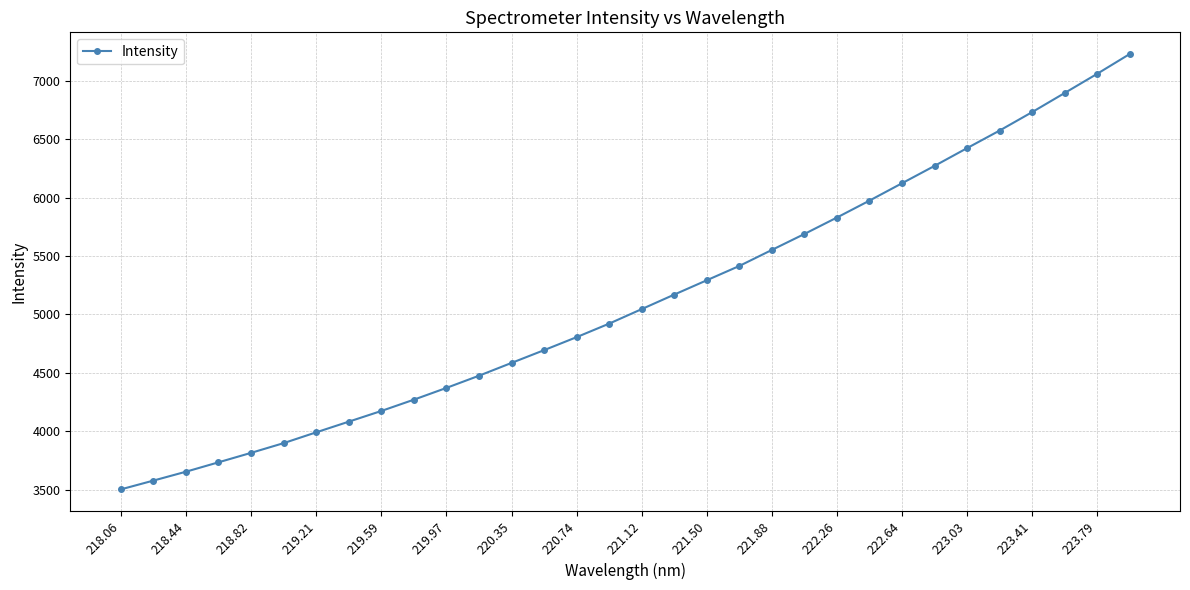

What is the value of the 14th point from the left?

4694.8